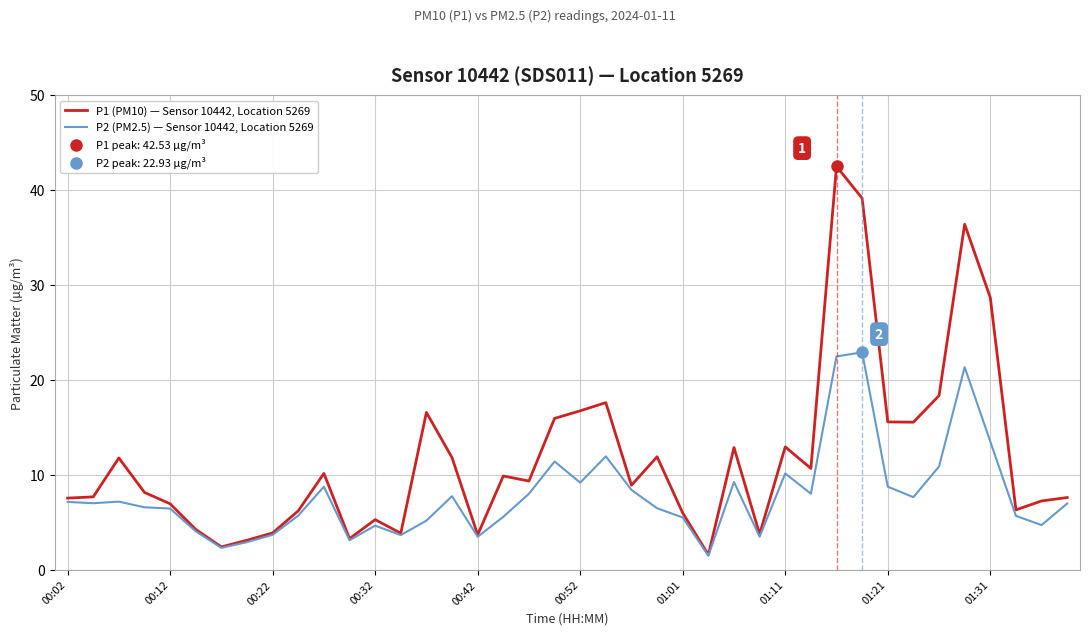

List the series in order of their overall mean, lowest first.

P2 (PM2.5) — Sensor 10442, Location 5269, P1 (PM10) — Sensor 10442, Location 5269